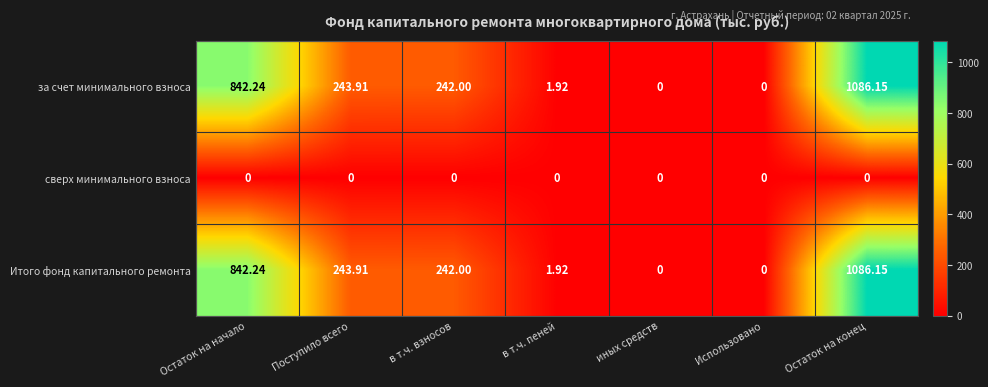

At which category is the sum across all series the highest?

Остаток на конец